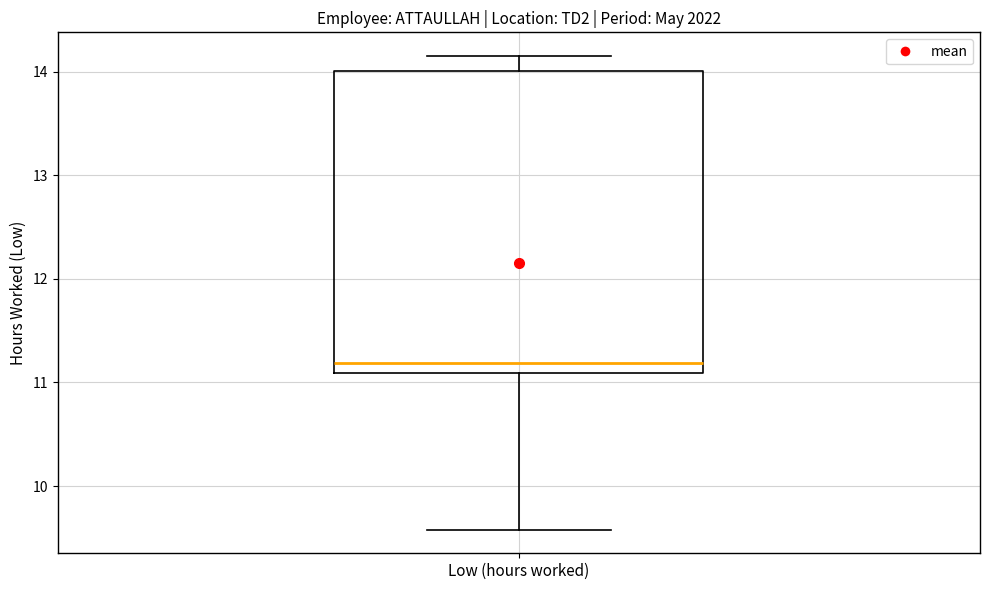

Read this box plot against the y-axis: the position of the median line, the range covered by the box, and the ends of both whiskers. The values are not printed on the chart, so give them approximately, as read against the axis.

median 11.2, box 11.1 to 14.0, whiskers 9.6 to 14.2